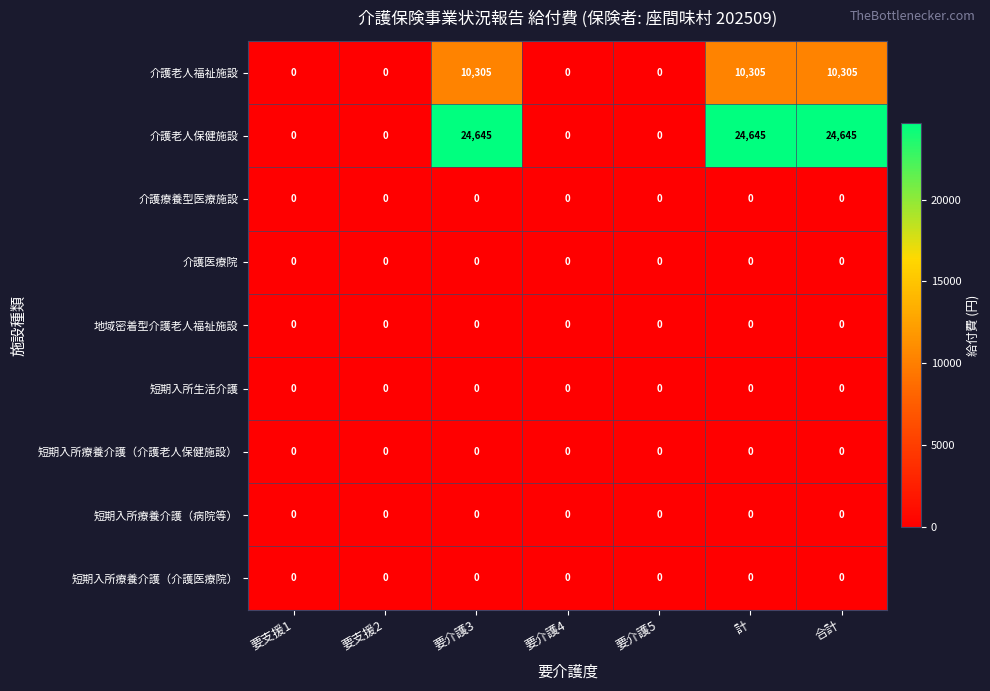

What is the greatest value displayed?

24645